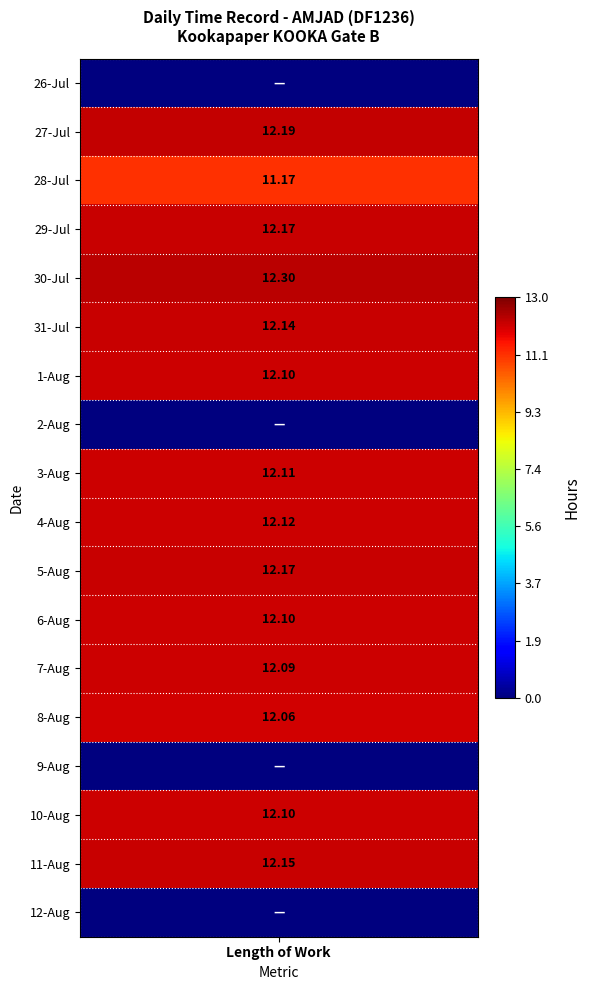

At 0, list the series in order from smallest to largest.

26, 2, 9, 12, 28, 8, 7, 1, 6, 10, 3, 4, 31, 11, 29, 5, 27, 30